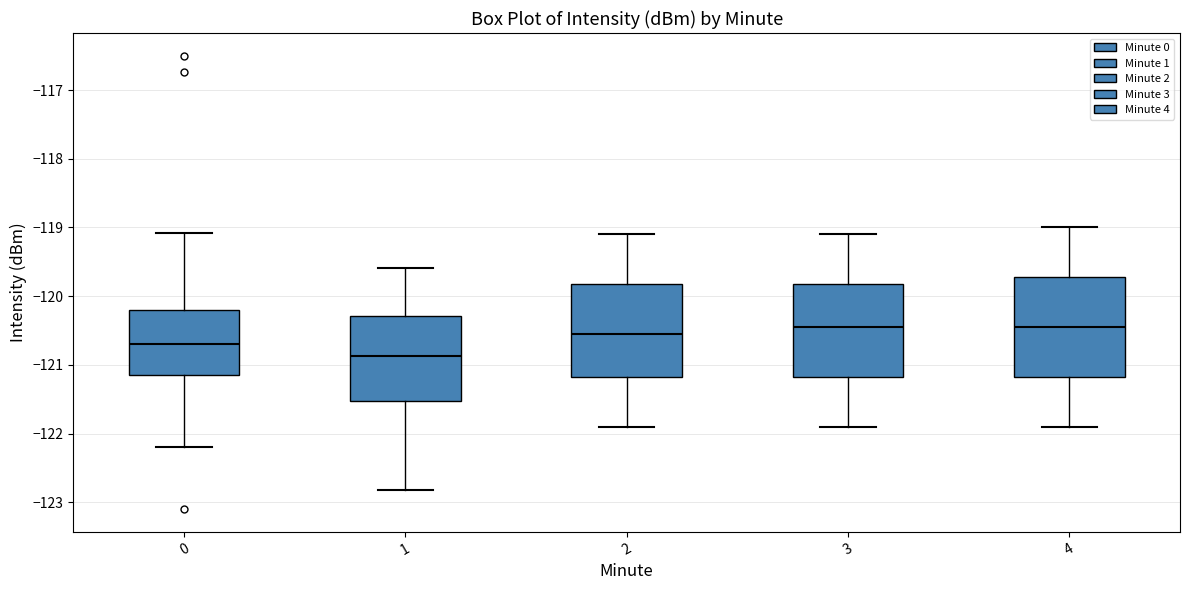

Where does the lower whisker of the box at x = 3 end on the y-axis? The values are not printed on the chart, so give them approximately, as read against the axis.

-121.9